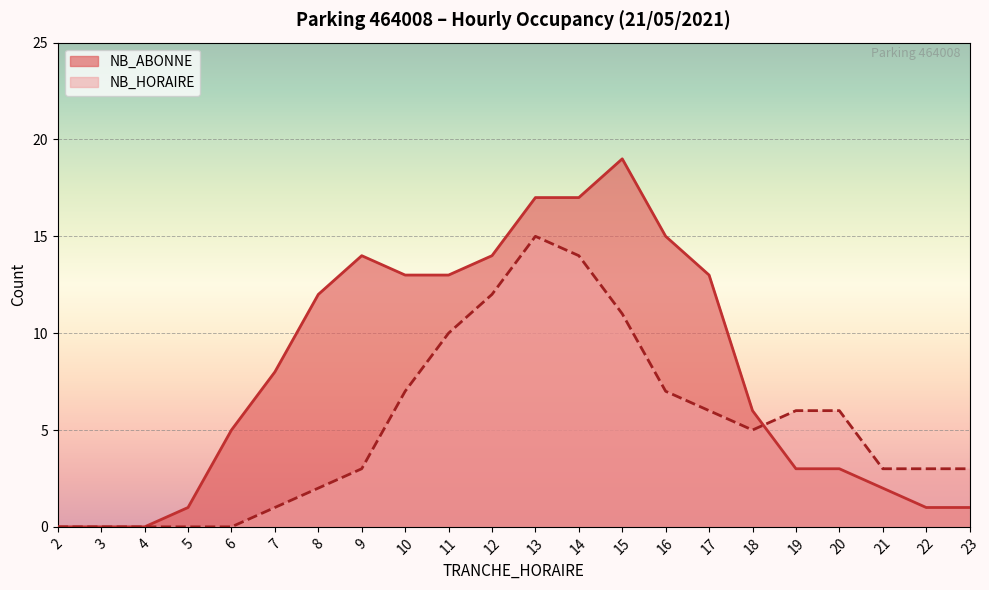

How many interior local peaks does the NB_HORAIRE series have?

1